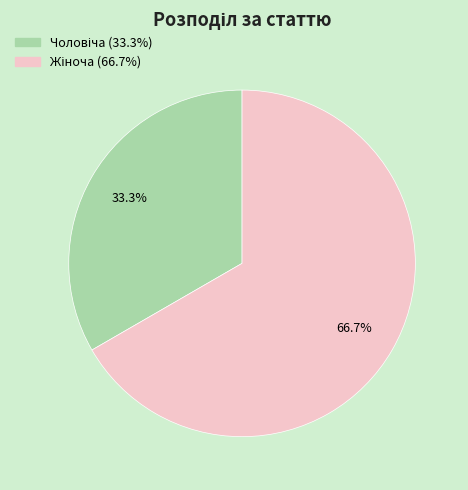

Is there a majority slice in this chart?

Yes